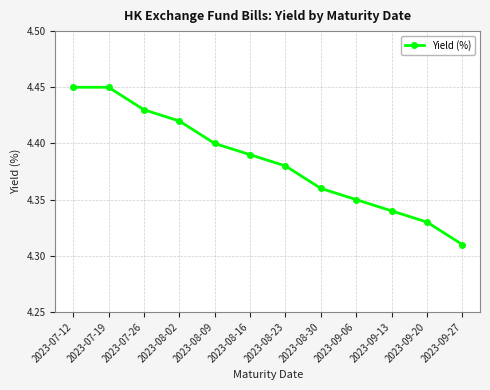

Is it true that the value at 2023-07-26 is 7.2?

False